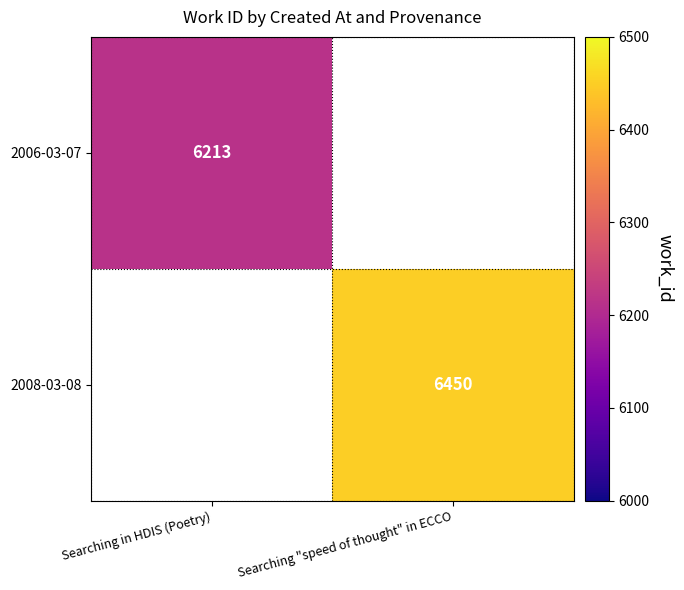

Is the value of 2006-03-07 at Searching in HDIS (Poetry) greater than the value of 2008-03-08 at Searching "speed of thought" in ECCO?

No